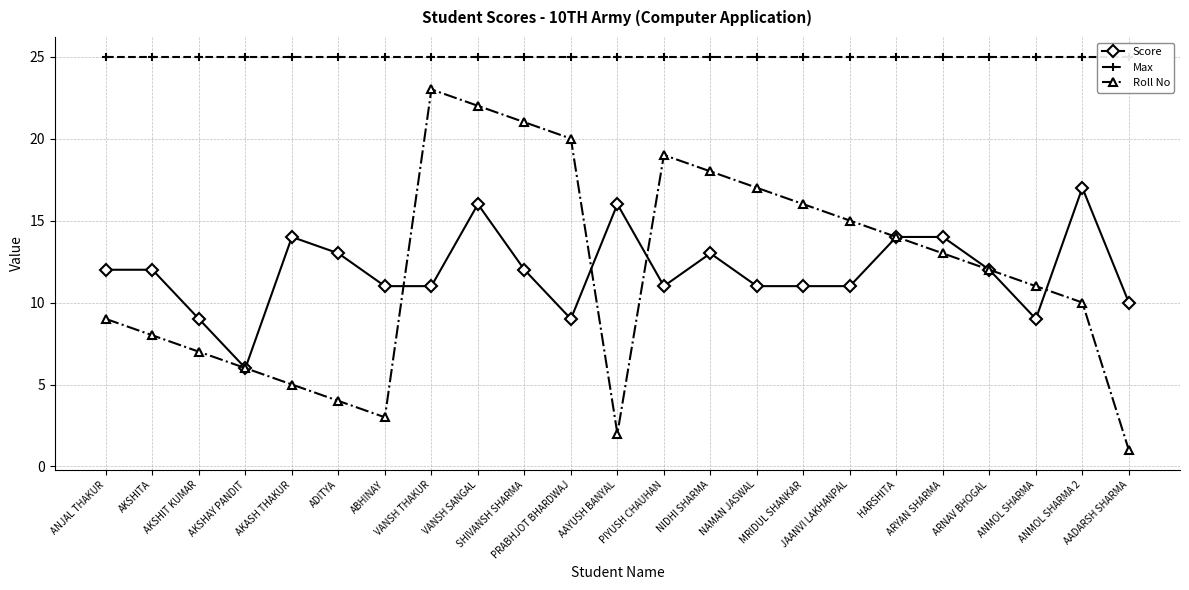

What are all the series names shown in the legend?

Score, Max, Roll No